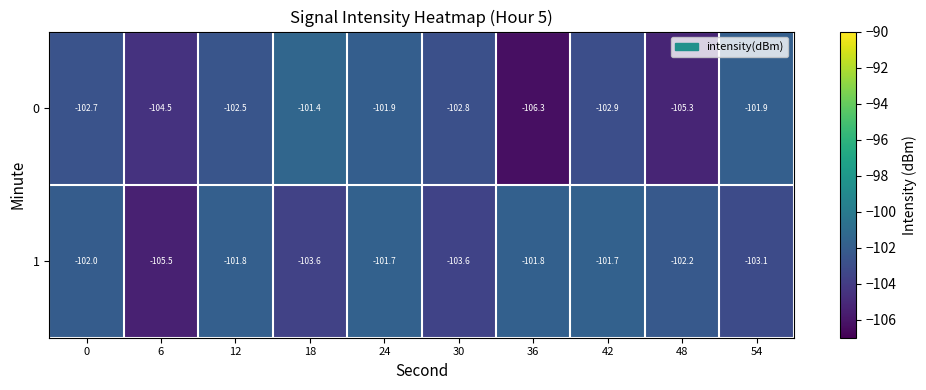

Which label corresponds to the largest value in the chart?

18